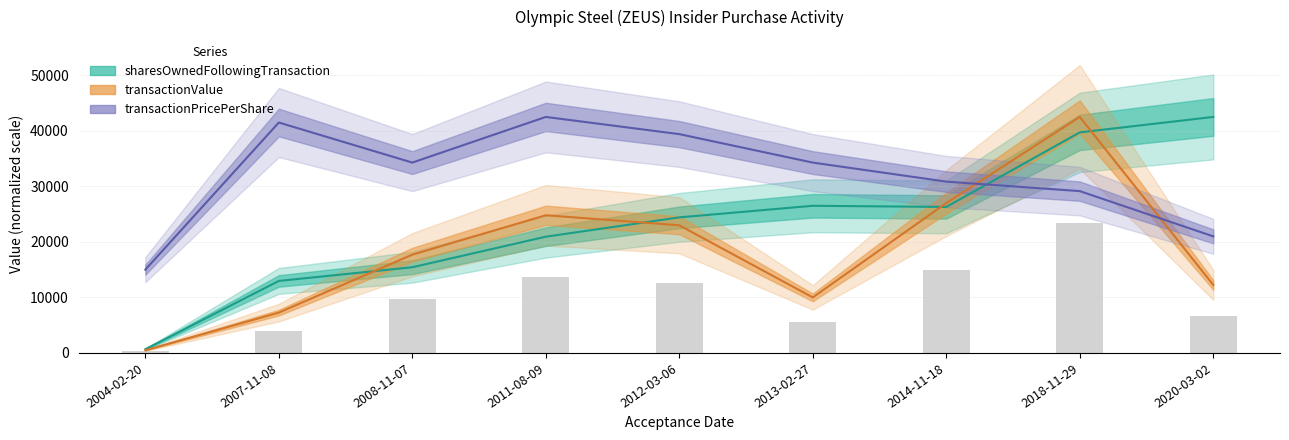

Is the value of sharesOwnedFollowingTransaction at 2018-11-29 greater than the value of transactionPricePerShare at 2014-11-18?

Yes